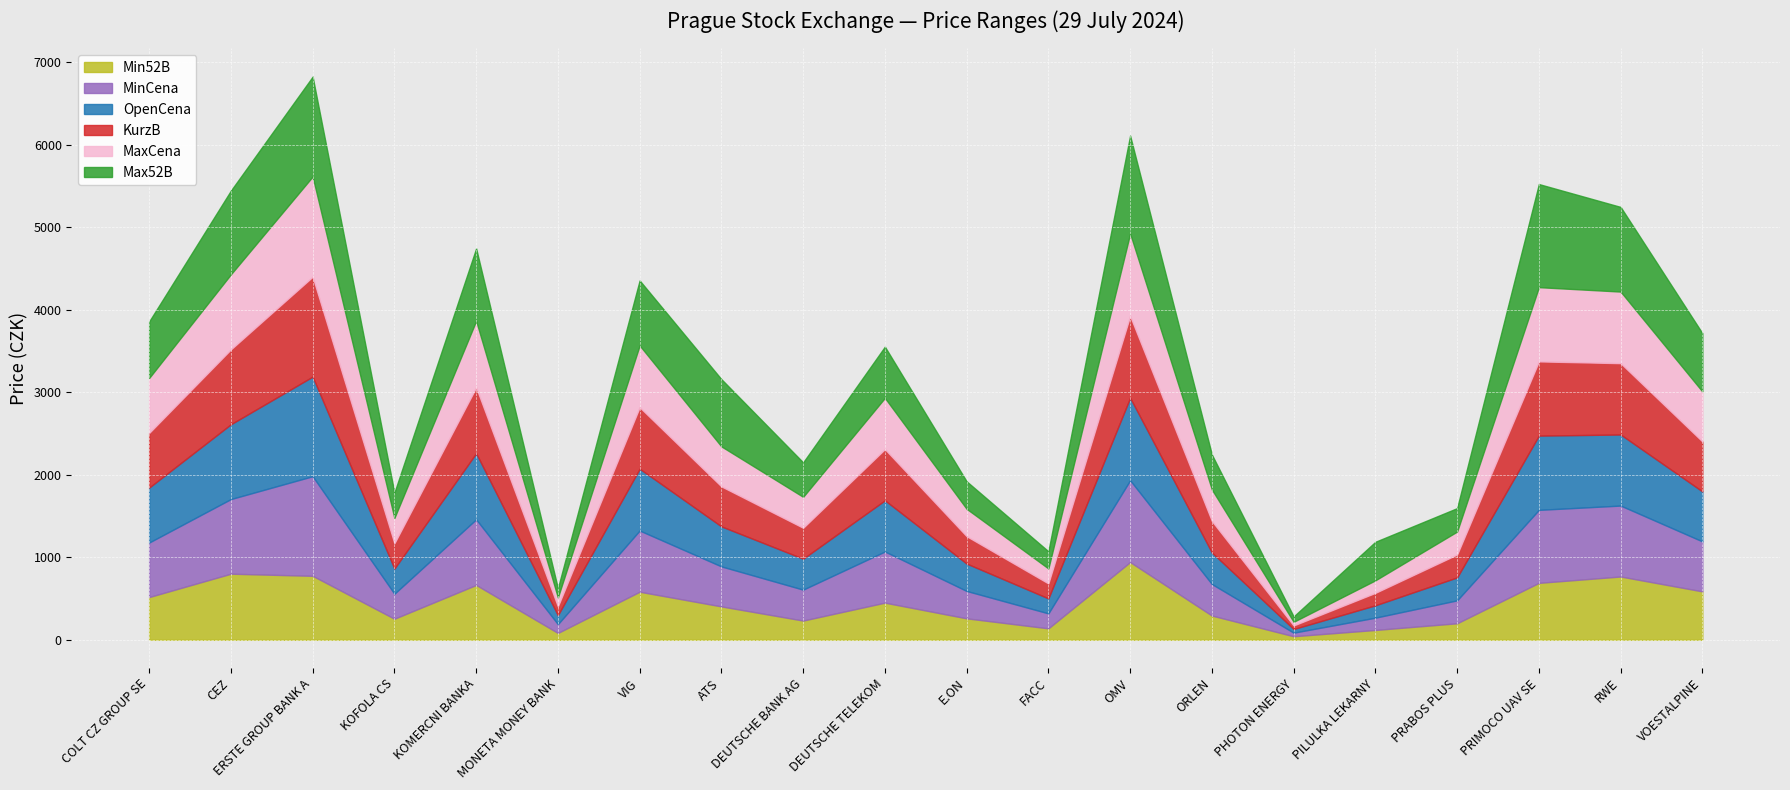

True or false: MinCena has more than 0 points higher than both neighbors.

True